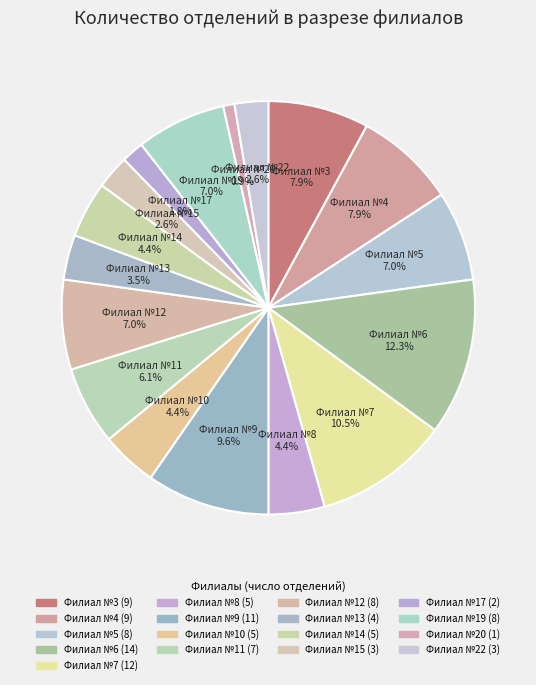

Approximately how many times larger is the value at Филиал №17 compared to Филиал №6?

0.1